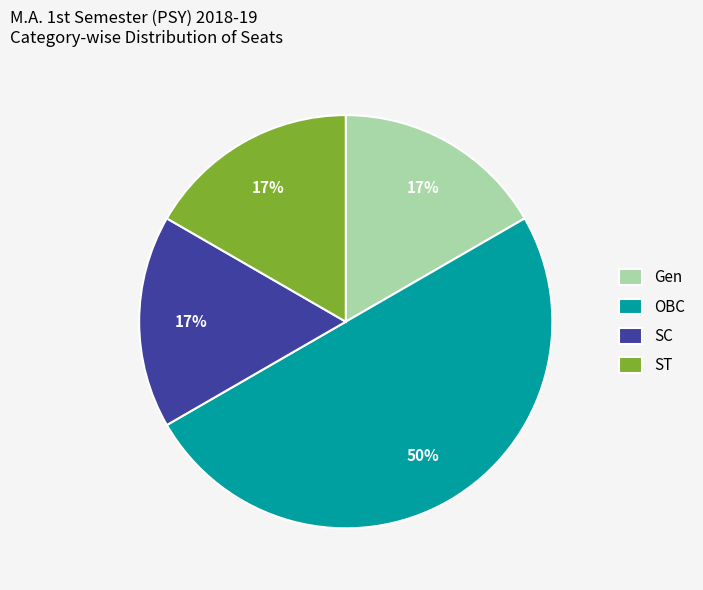

Count the number of slices in the pie.

4